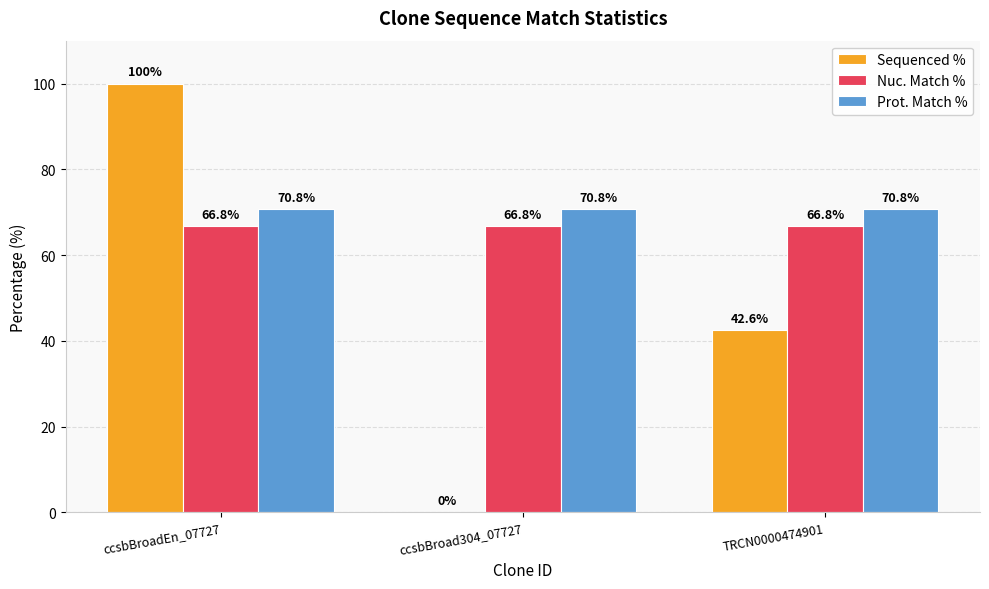

Is it true that Sequenced % equals 23.3 at ccsbBroadEn_07727?

False